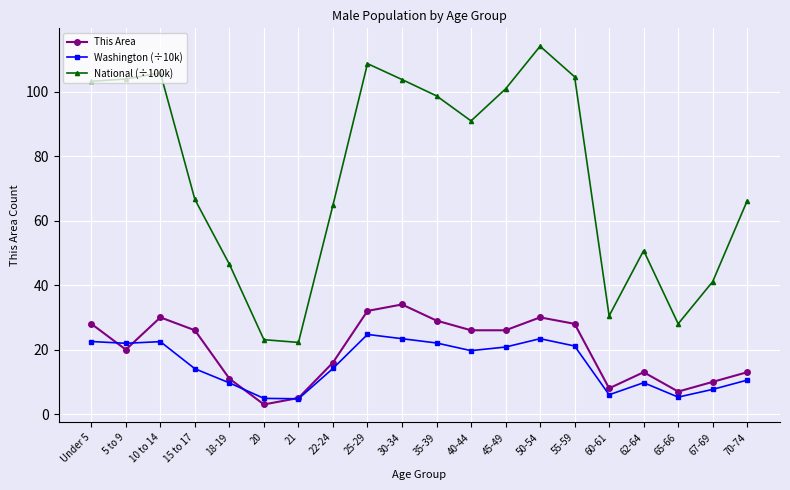

What is the greatest value displayed?

114.1